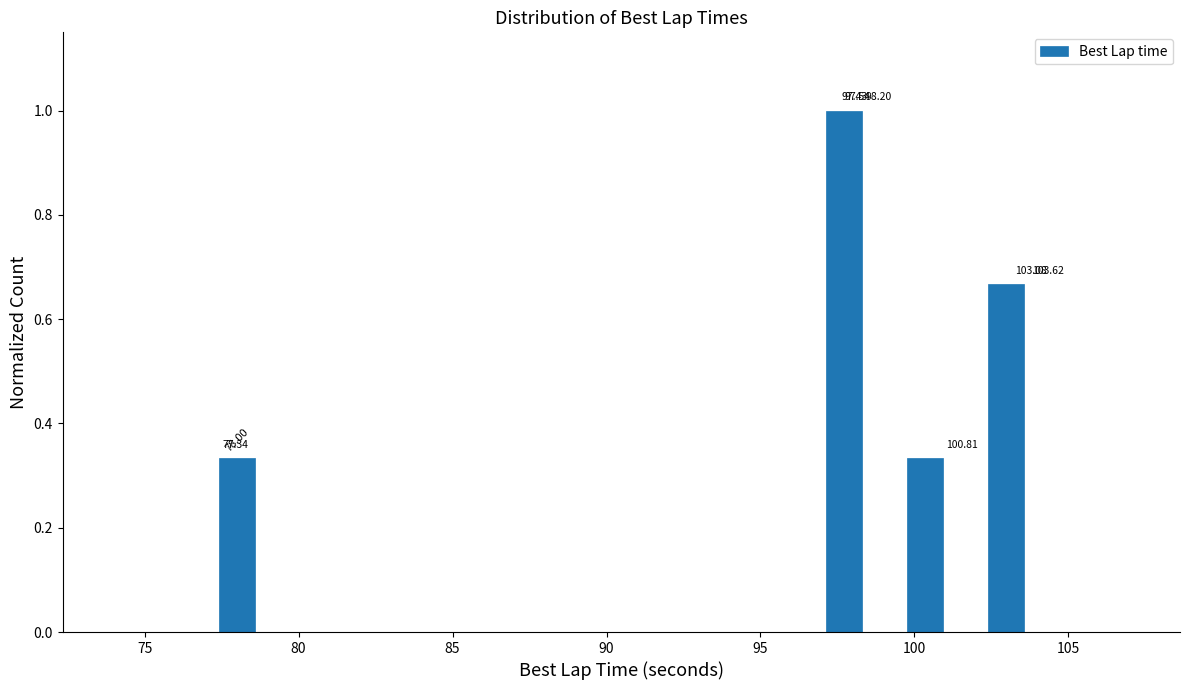

Read against the x-axis, roughly where is the centre of the tallest bar?

97.5